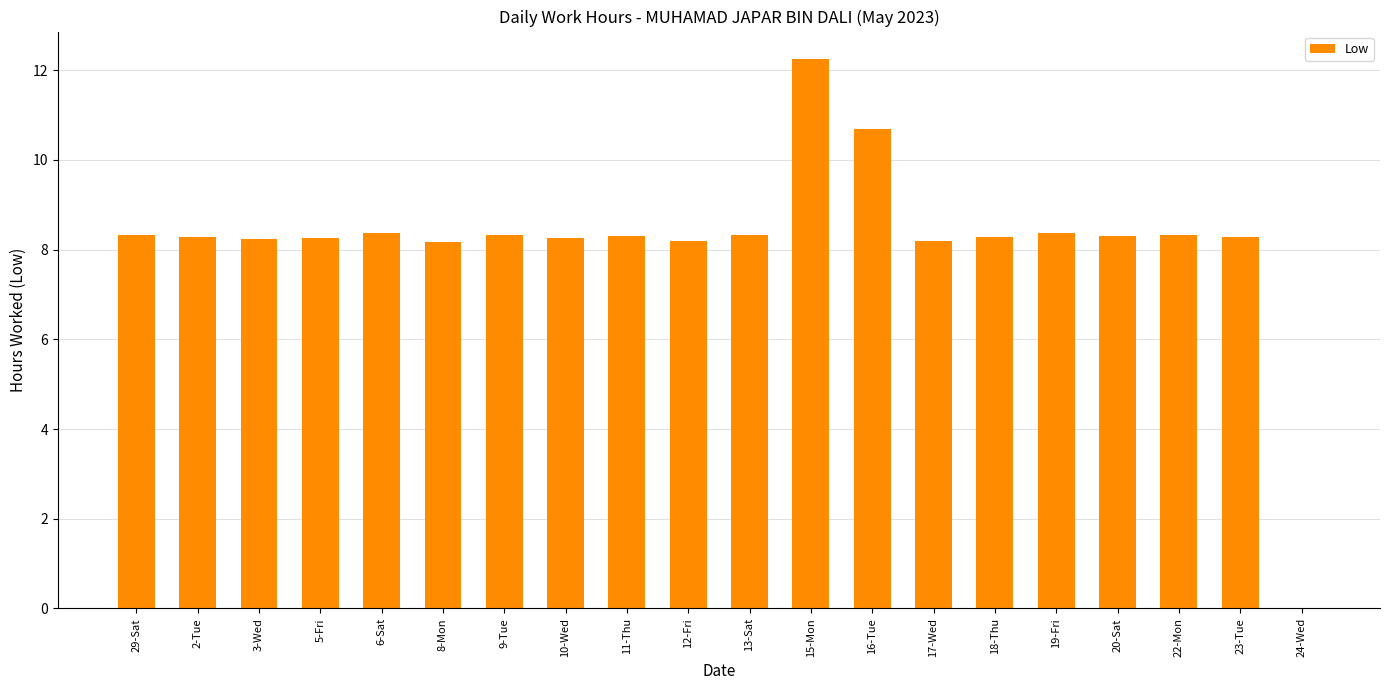

At which category does the chart reach its peak across all series?

15-Mon